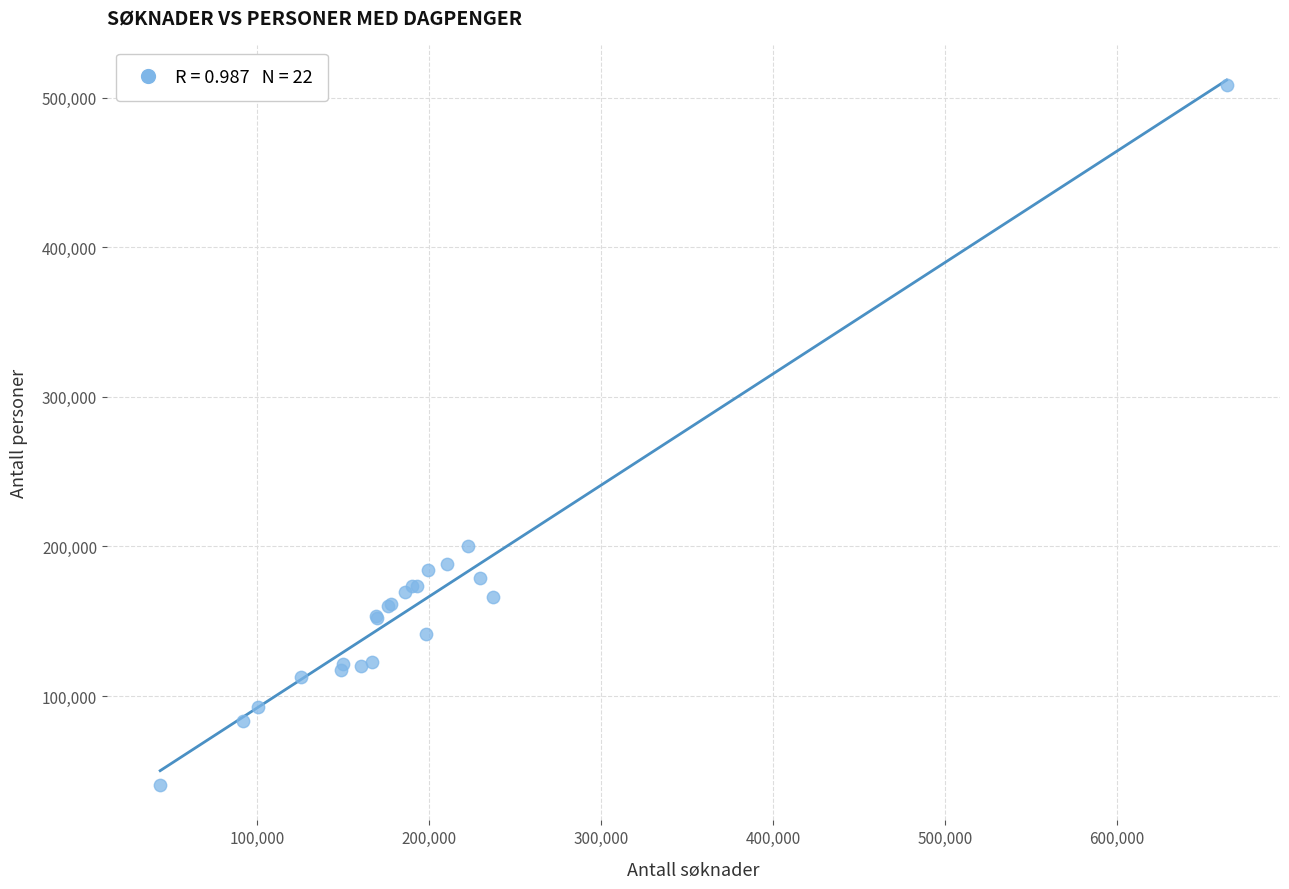

What Y value in the scatter plot is closest to 274346?

200111